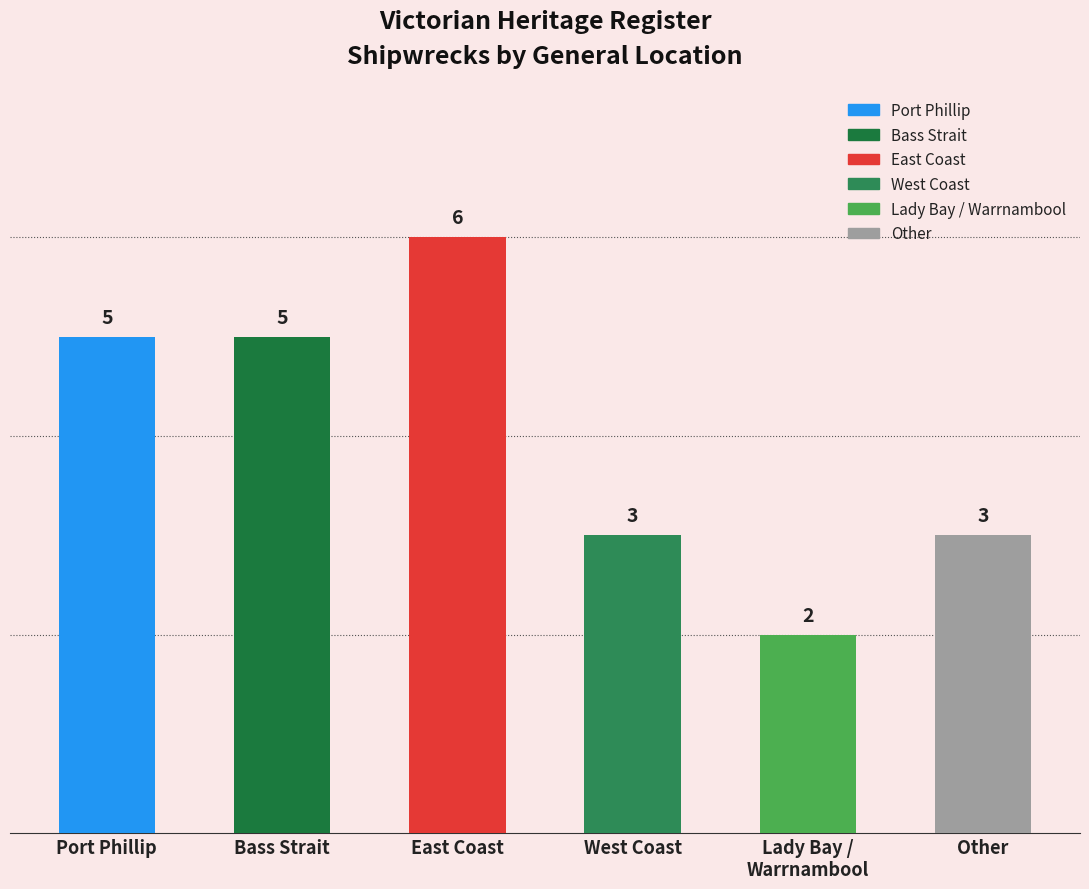

What position from the left is Other?

6